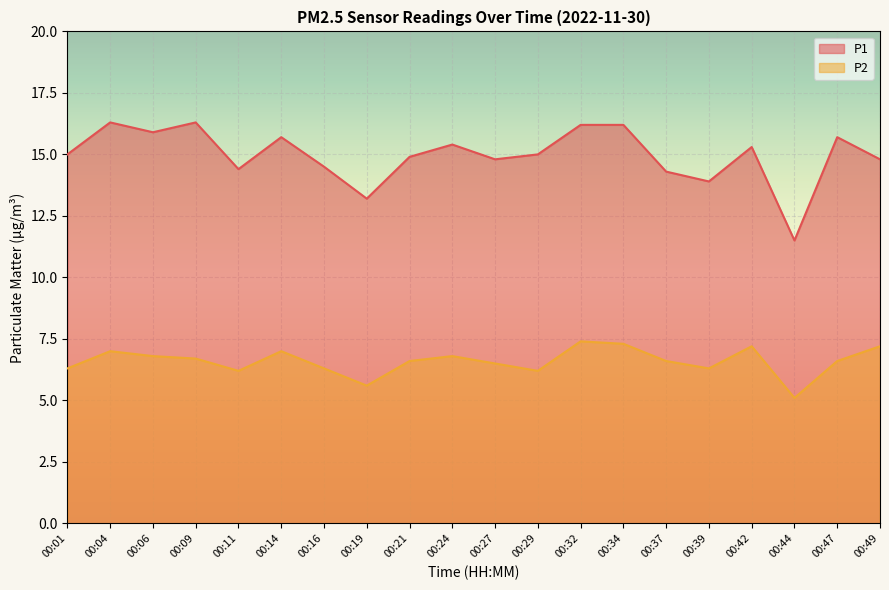

Where is the first local minimum for P1?

00:06